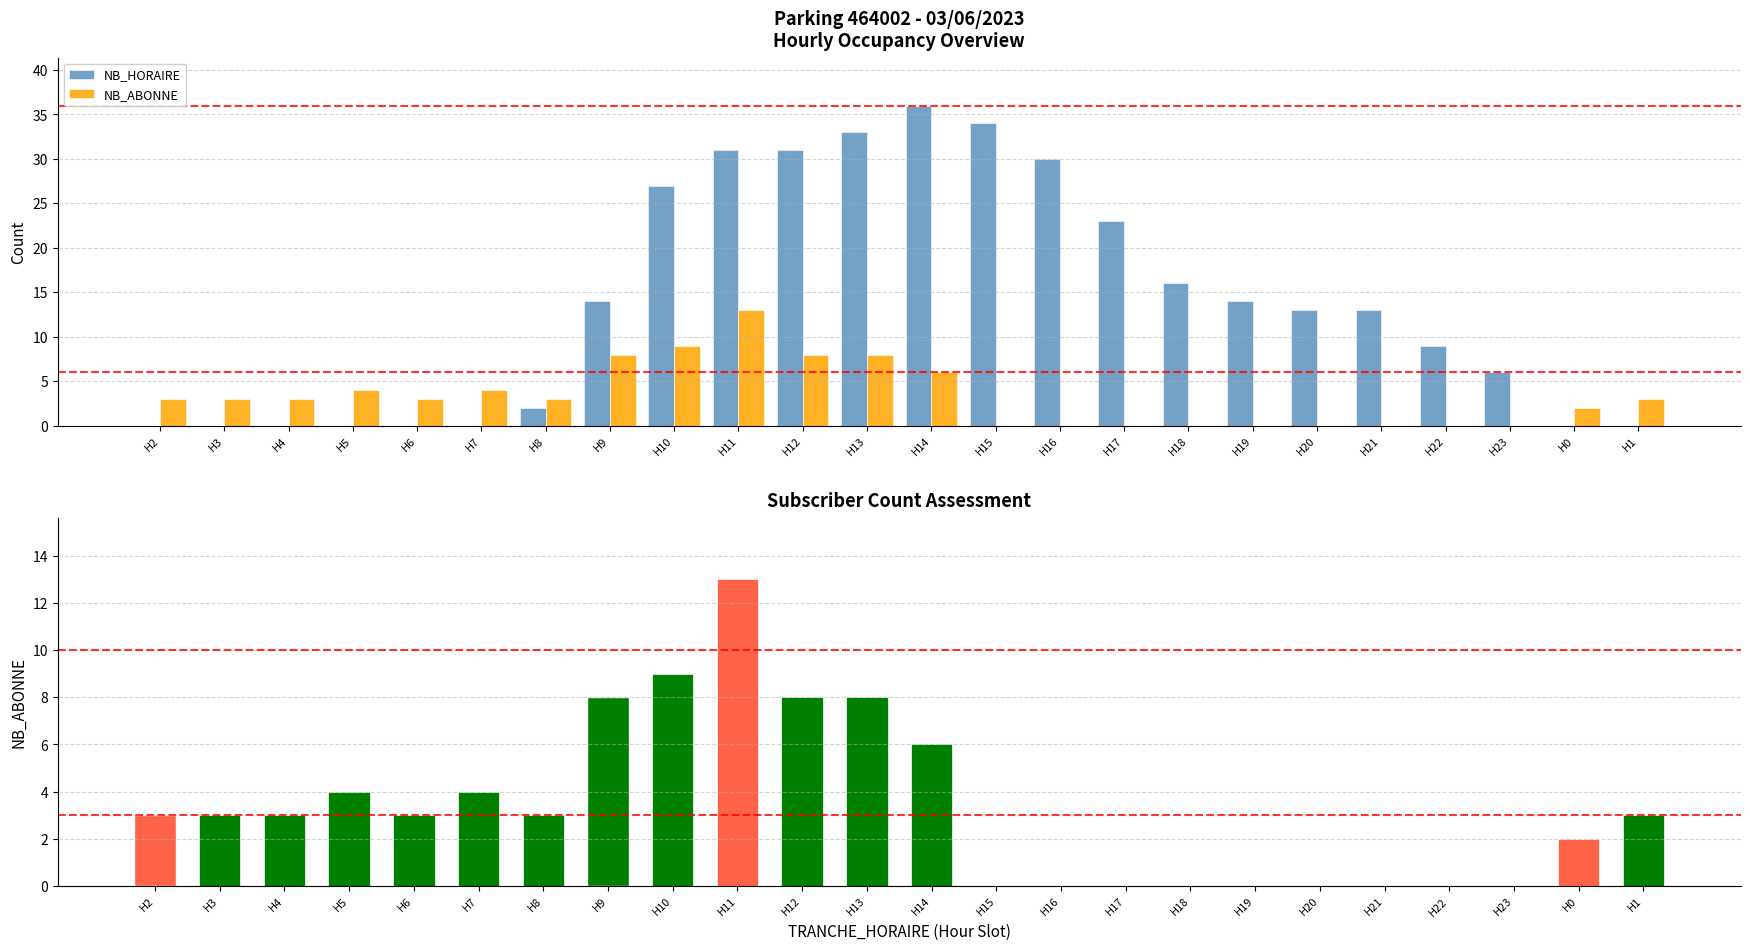

Between H5 and H11, which series saw the biggest shift?

NB_HORAIRE